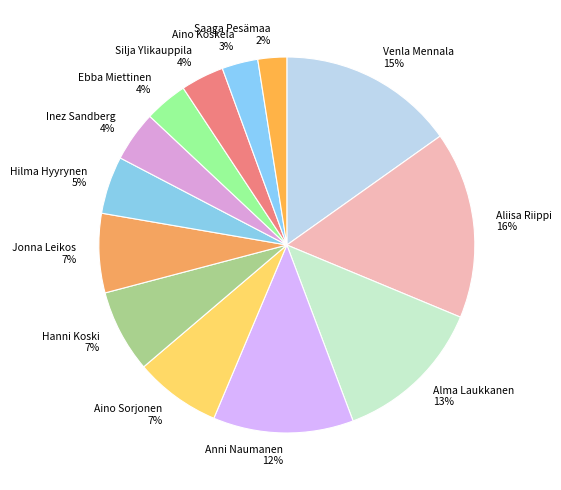

To the nearest percent, what percentage of the pie is Saaga Pesämaa?

2%